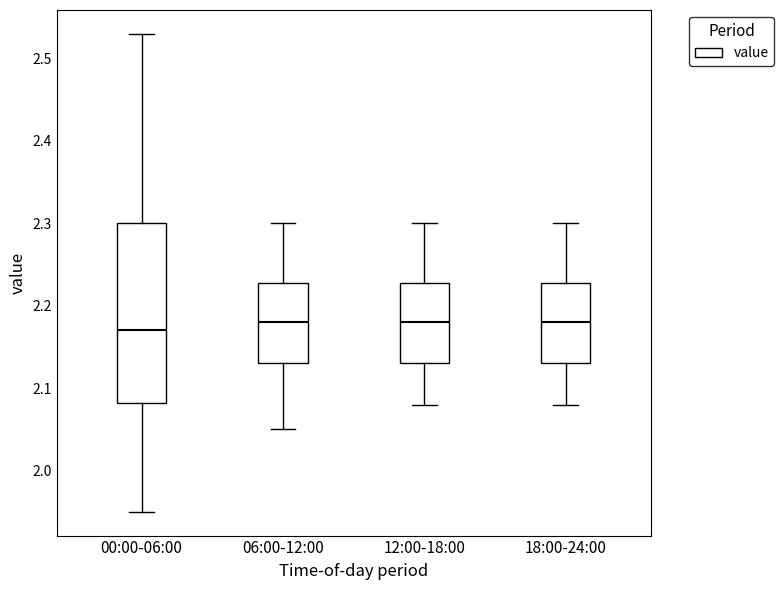

Reading left to right, read every box against the y-axis: the position of its median line, the range the box covers, and the ends of its whiskers. The values are not printed on the chart, so give them approximately, as read against the axis.

00:00-06:00: median 2.17, box 2.08 to 2.30, whiskers 1.95 to 2.53
06:00-12:00: median 2.18, box 2.13 to 2.23, whiskers 2.05 to 2.30
12:00-18:00: median 2.18, box 2.13 to 2.23, whiskers 2.08 to 2.30
18:00-24:00: median 2.18, box 2.13 to 2.23, whiskers 2.08 to 2.30